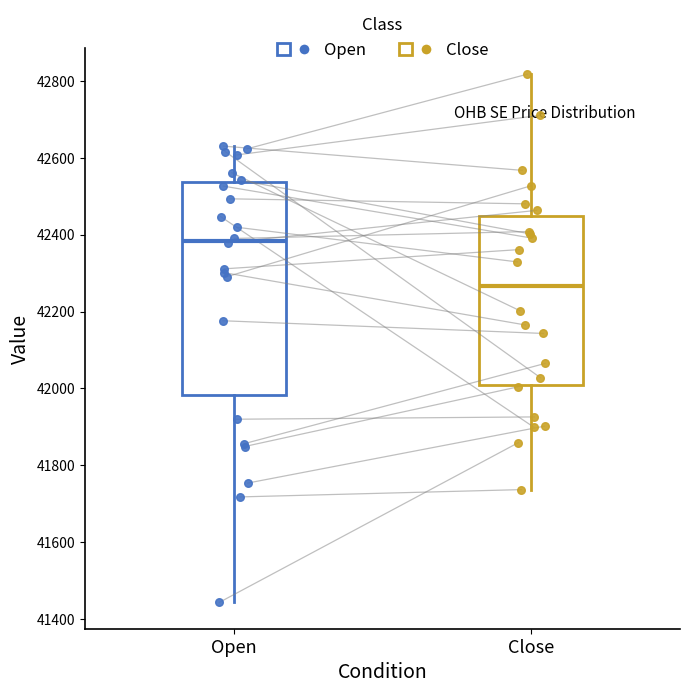

Where is the lower edge of the box for Close on the y-axis? The values are not printed on the chart, so give them approximately, as read against the axis.

42020